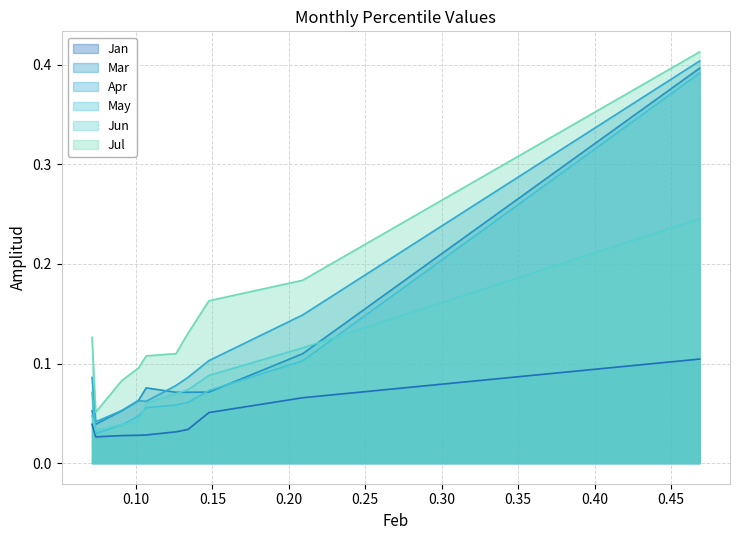

Is it true that Mar equals 0.1 at 0.20?

False